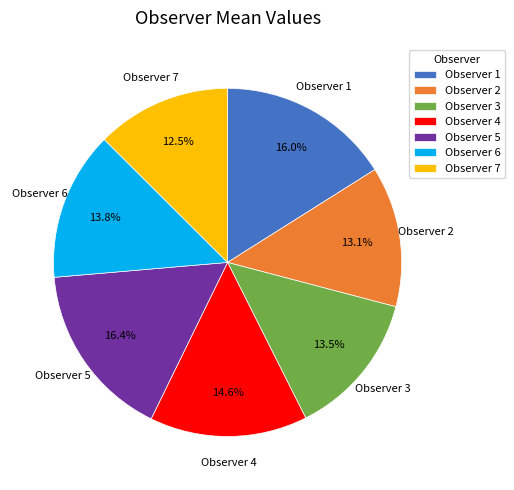

Is there a majority slice in this chart?

No